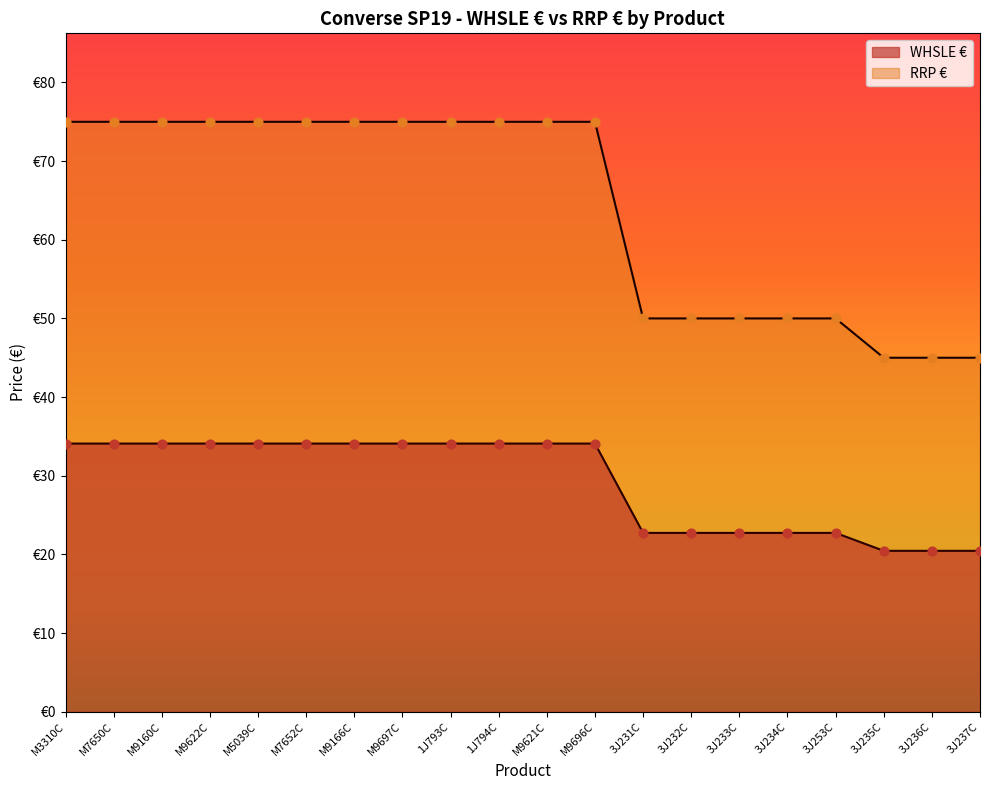

What are all the series names shown in the legend?

WHSLE €, RRP €